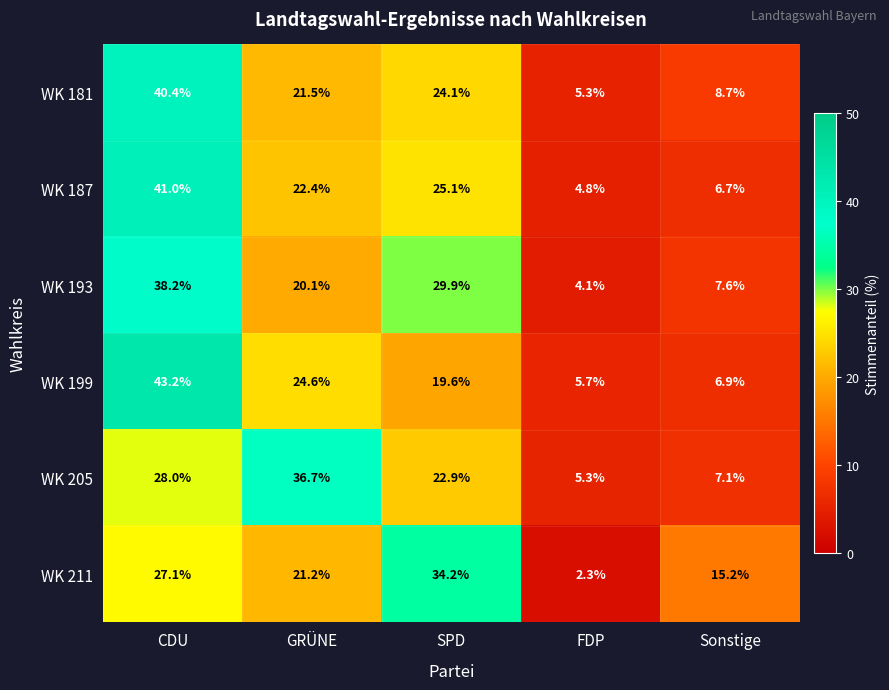

Reading left to right, transcribe all the data shown in this chart.

WK 181: CDU=40.4	GRÜNE=21.5	SPD=24.1	FDP=5.3	Sonstige=8.7
WK 187: CDU=41.0	GRÜNE=22.4	SPD=25.1	FDP=4.8	Sonstige=6.7
WK 193: CDU=38.2	GRÜNE=20.1	SPD=29.9	FDP=4.1	Sonstige=7.6
WK 199: CDU=43.2	GRÜNE=24.6	SPD=19.6	FDP=5.7	Sonstige=6.9
WK 205: CDU=28.0	GRÜNE=36.7	SPD=22.9	FDP=5.3	Sonstige=7.1
WK 211: CDU=27.1	GRÜNE=21.2	SPD=34.2	FDP=2.3	Sonstige=15.2